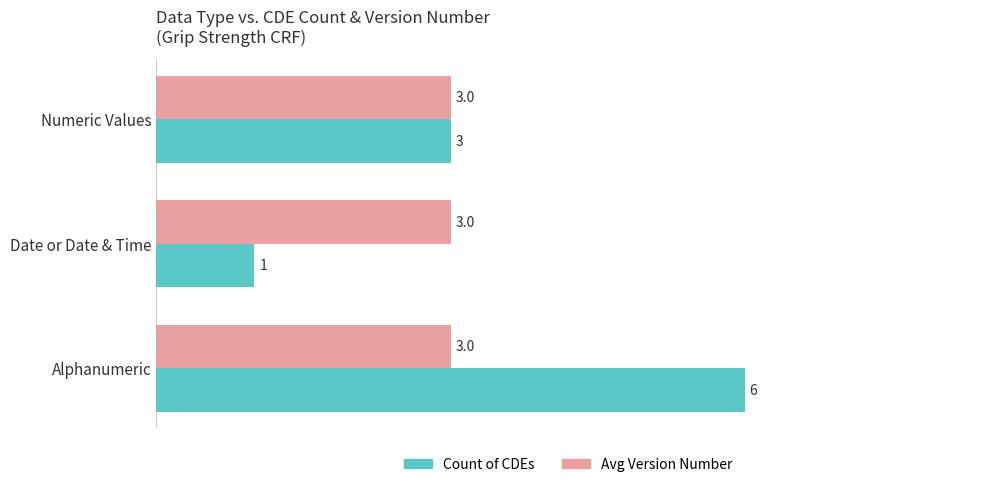

List the series in order of their peak value, lowest first.

Avg Version Number, Count of CDEs